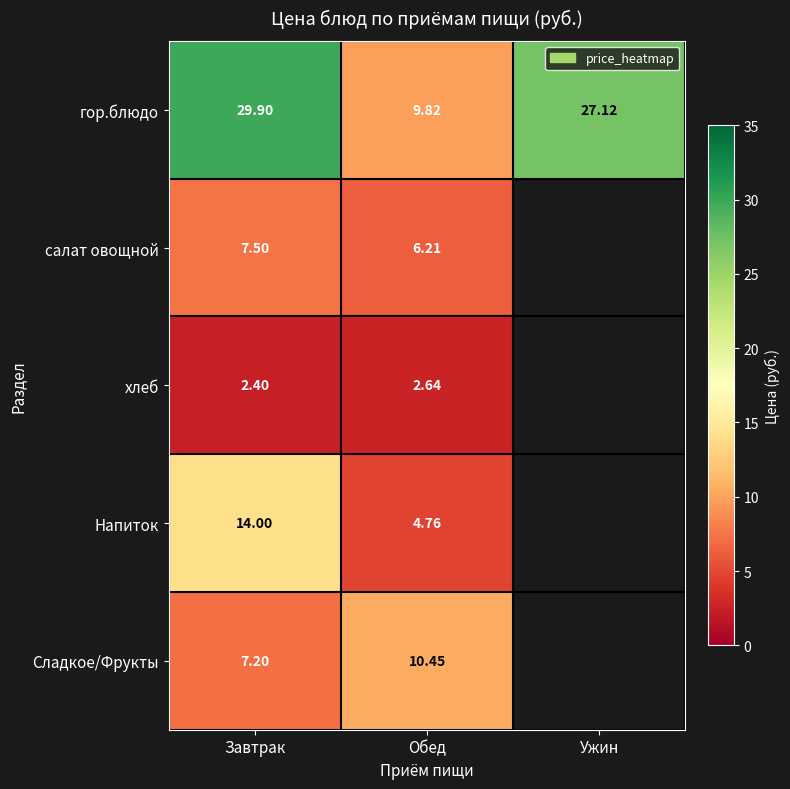

How many data points in гор.блюдо are less than 27?

1